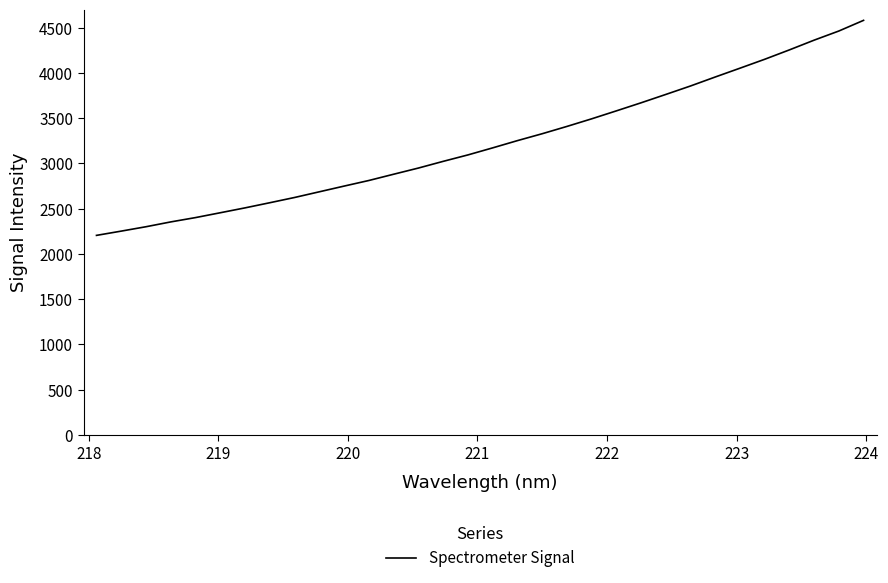

What is the minimum value shown in the chart?

2205.4